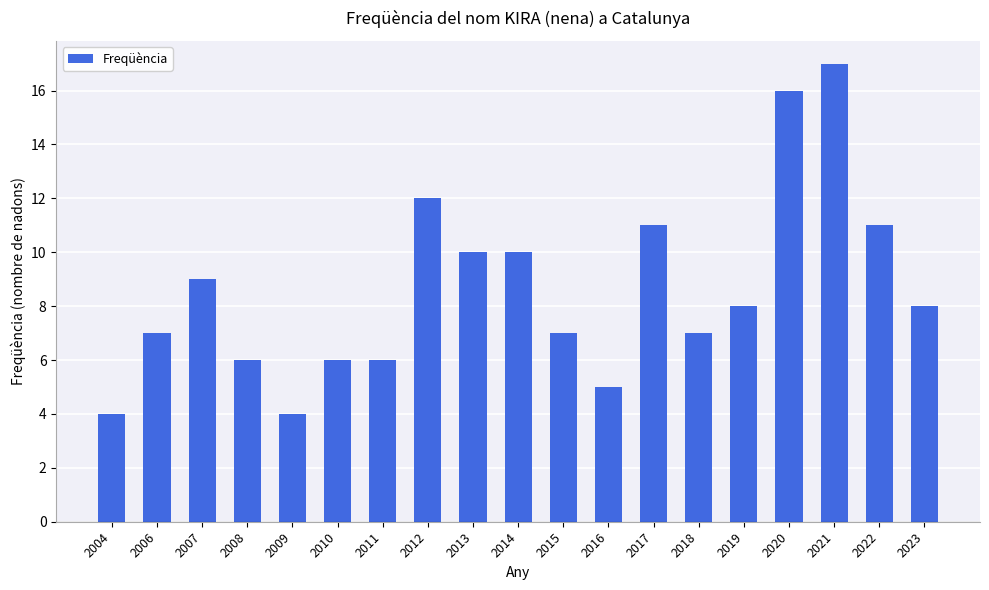

Reading right to left, extract all data points from this chart.

2023=8	2022=11	2021=17	2020=16	2019=8	2018=7	2017=11	2016=5	2015=7	2014=10	2013=10	2012=12	2011=6	2010=6	2009=4	2008=6	2007=9	2006=7	2004=4